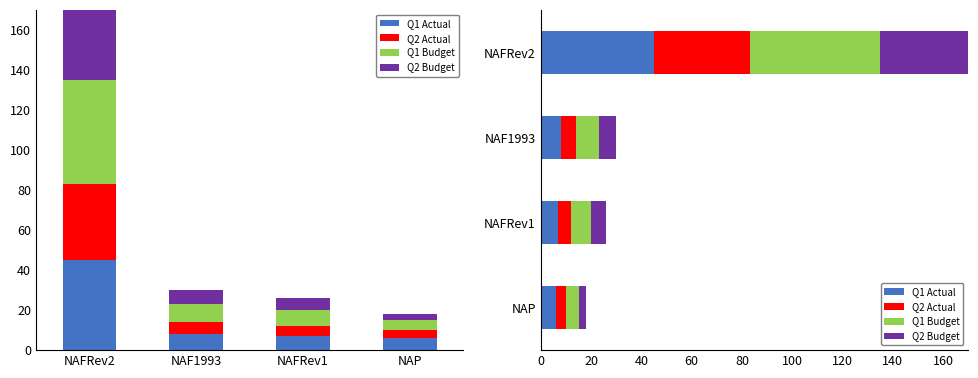

The Q2 Budget series shows 57 at NAFRev2. True or false?

False